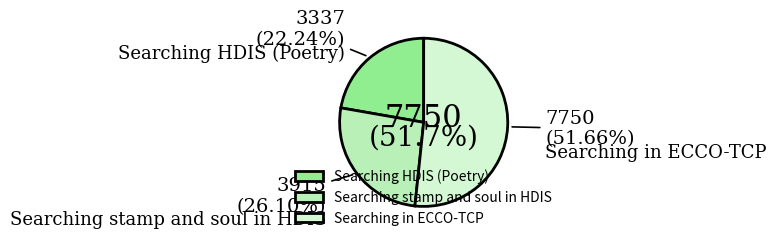

What is the change in value from Searching stamp and soul in HDIS to Searching in ECCO-TCP?

+3835